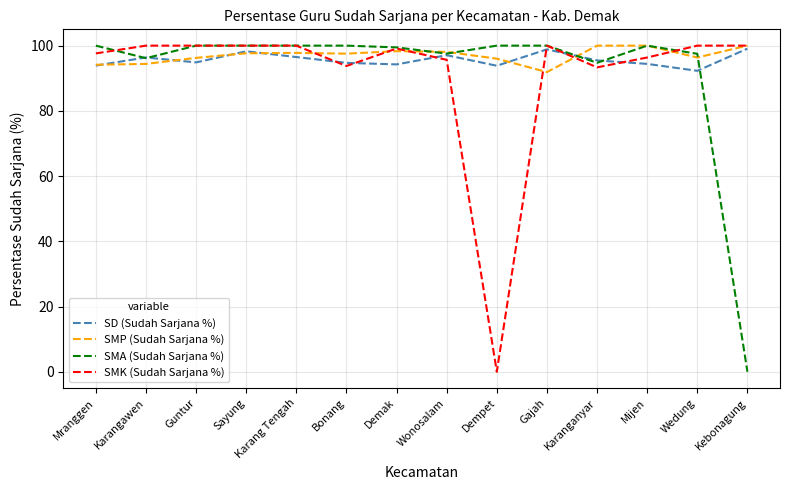

Is the value of SD (Sudah Sarjana %) at Kebonagung greater than the value of SMP (Sudah Sarjana %) at Wedung?

Yes